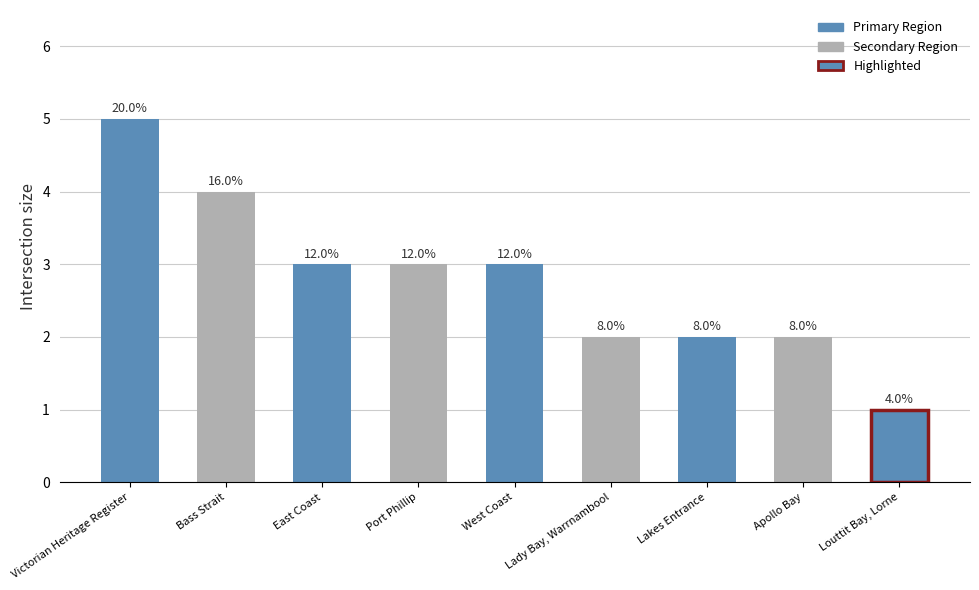

Reading right to left, list all the values displayed in this chart.

1	2	2	2	3	3	3	4	5